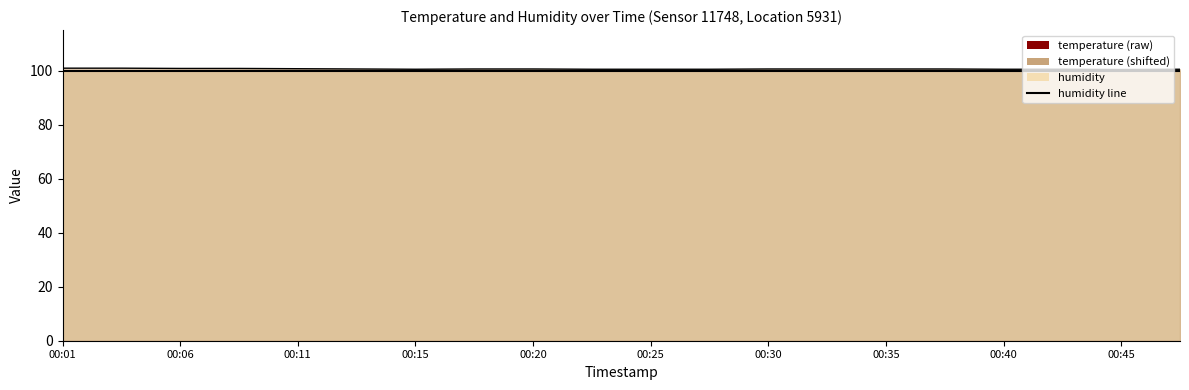

Rank the categories by temperature line value from lowest to highest.

18, 00:30, 00:45, 10, 11, 16, 17, 19, 00:25, 00:35, 00:40, 12, 13, 14, 15, 00:20, 00:11, 00:15, 00:01, 00:06